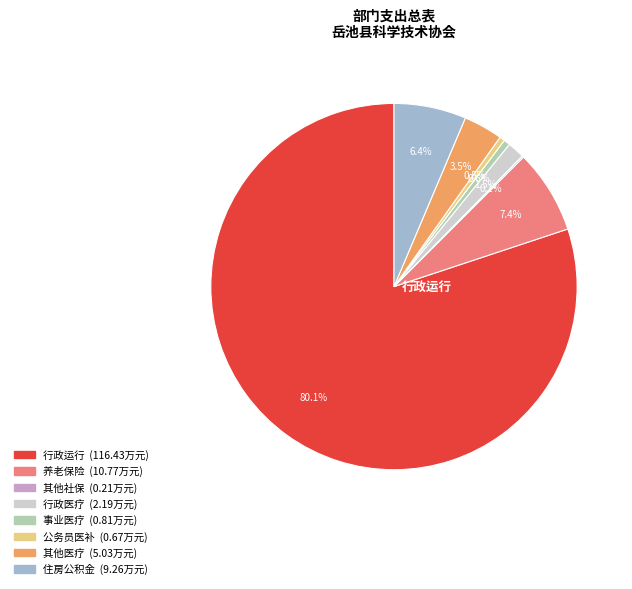

Is there a majority slice in this chart?

Yes